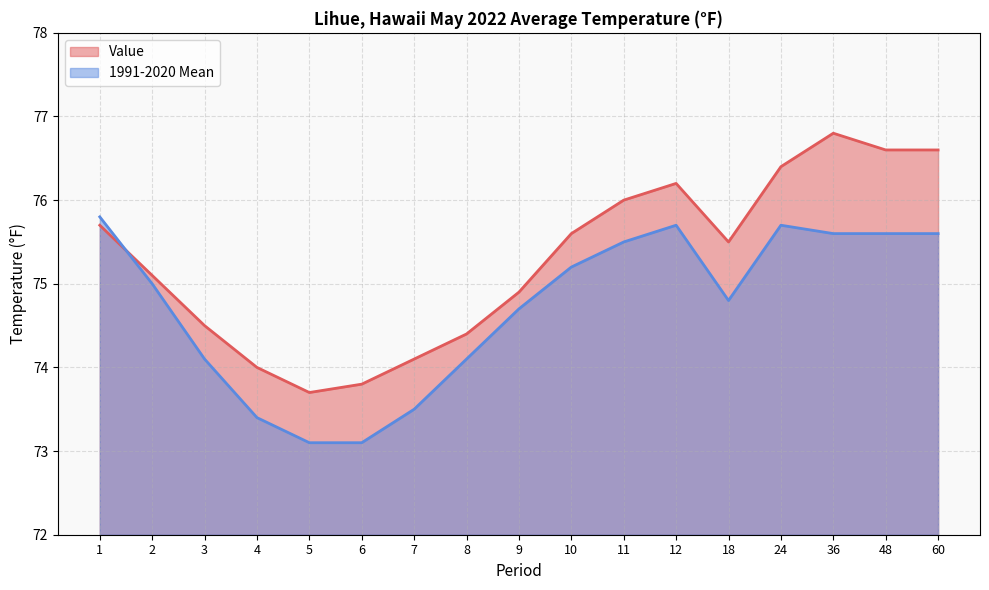

What is the value of the 1991-2020 Mean point at the 13th from the left?

74.8